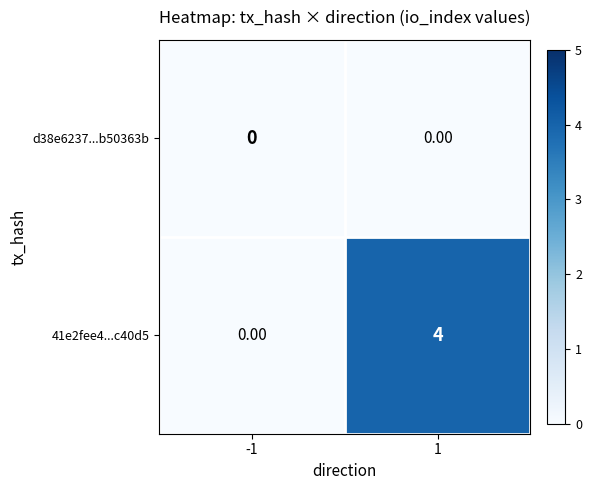

At 1, list the series in order from smallest to largest.

d38e6237...b50363b, 41e2fee4...c40d5